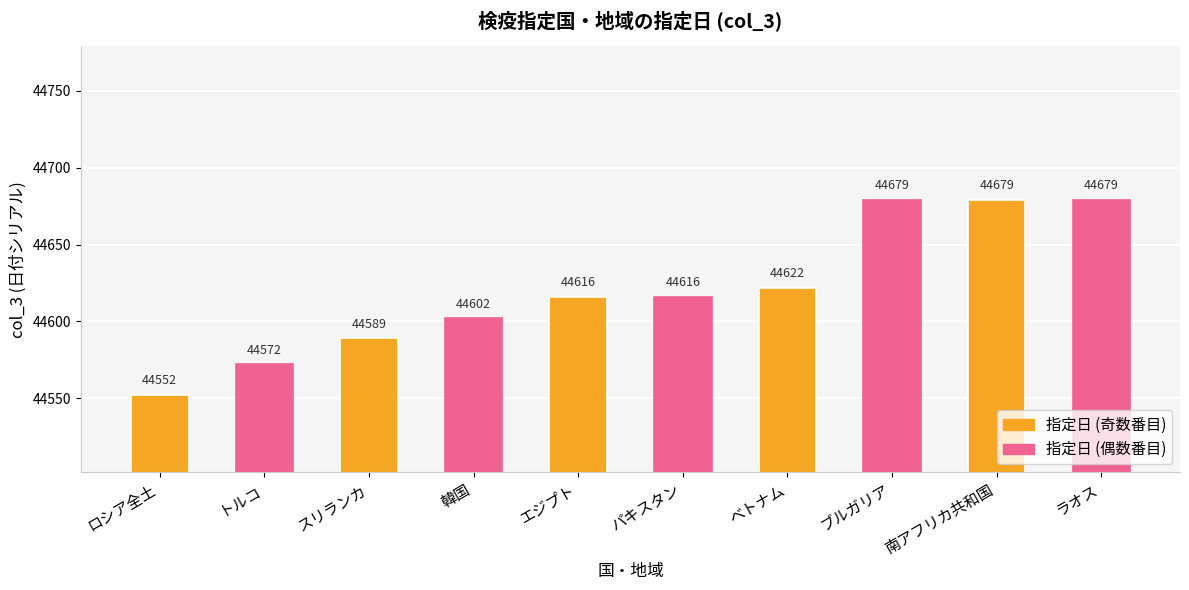

Which label corresponds to the smallest value in the chart?

ロシア全土